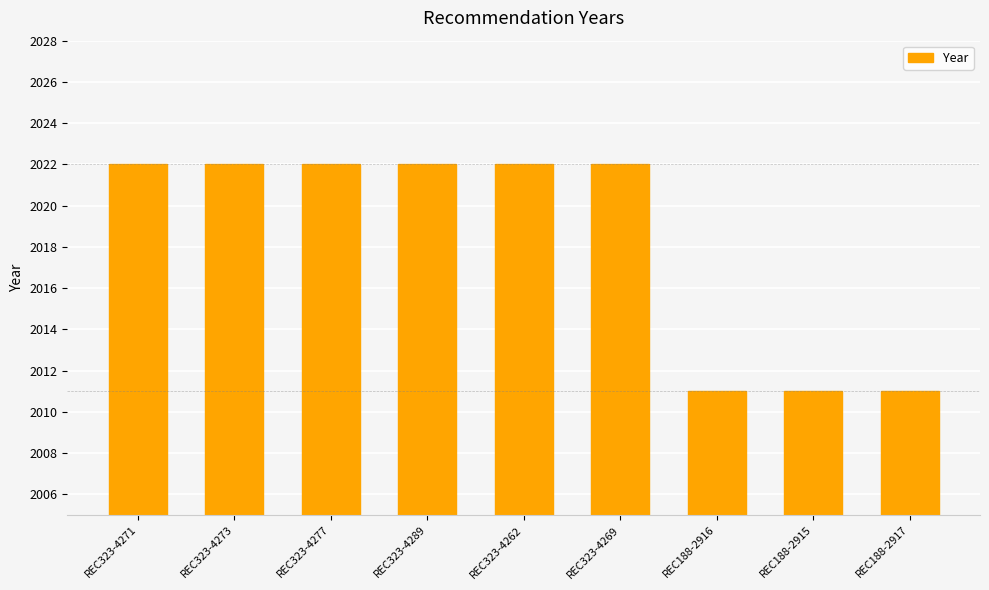

What is the sum of the values at REC323-4277 and REC323-4262?

4044